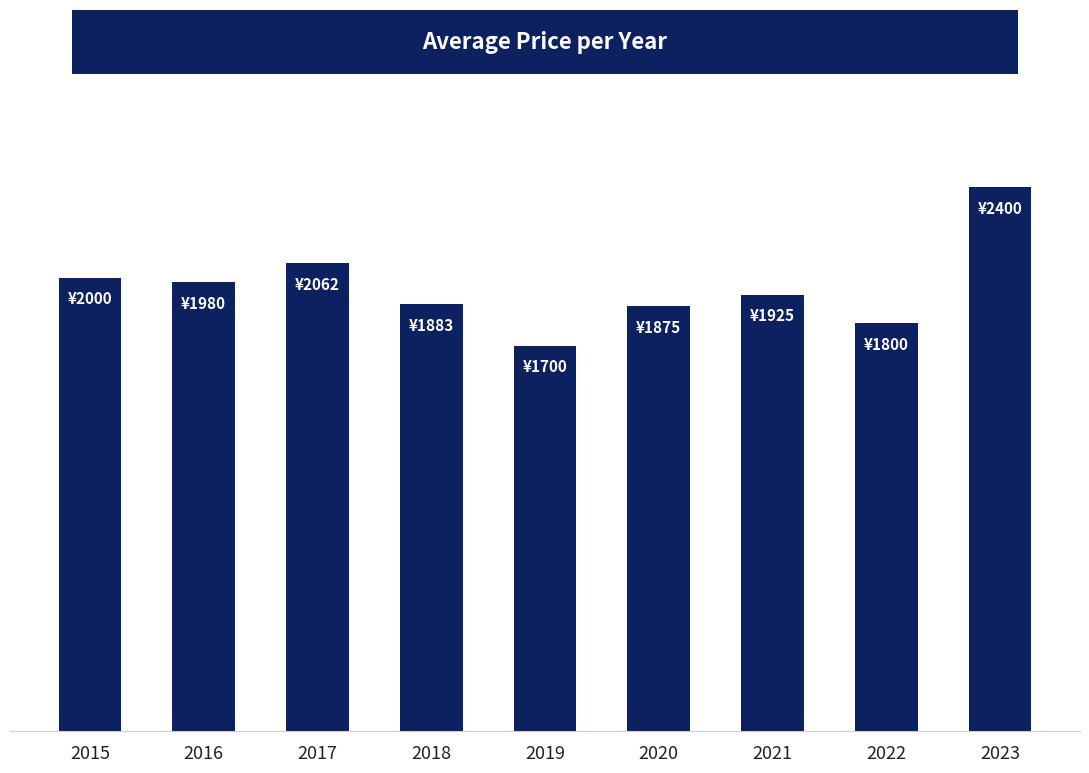

Does the chart contain any negative values?

No